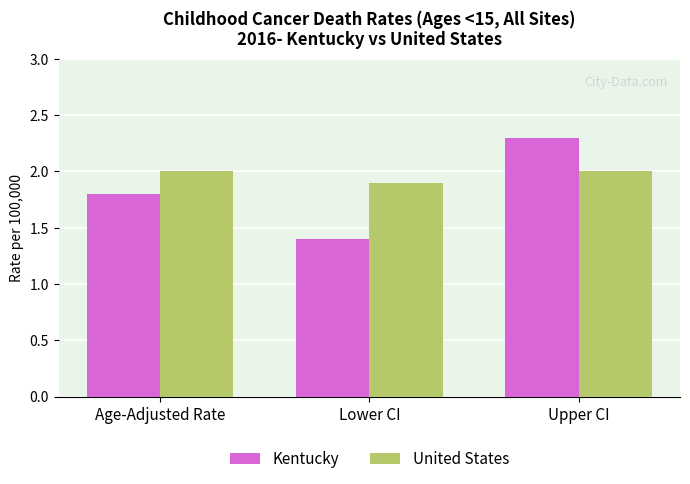

Rank the series by their maximum value, from lowest to highest.

United States, Kentucky